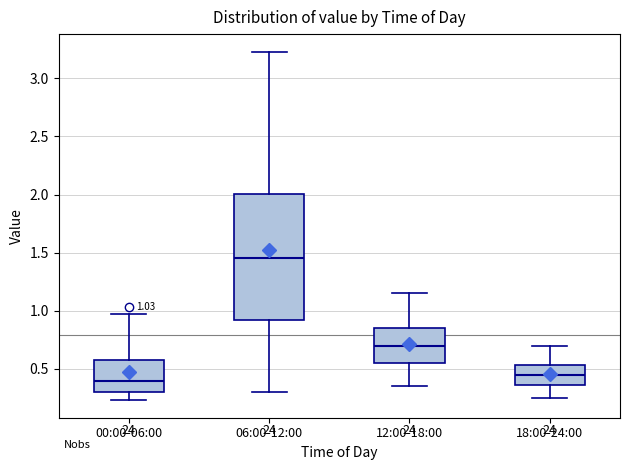

Which box's median line is the highest?

06:00-12:00